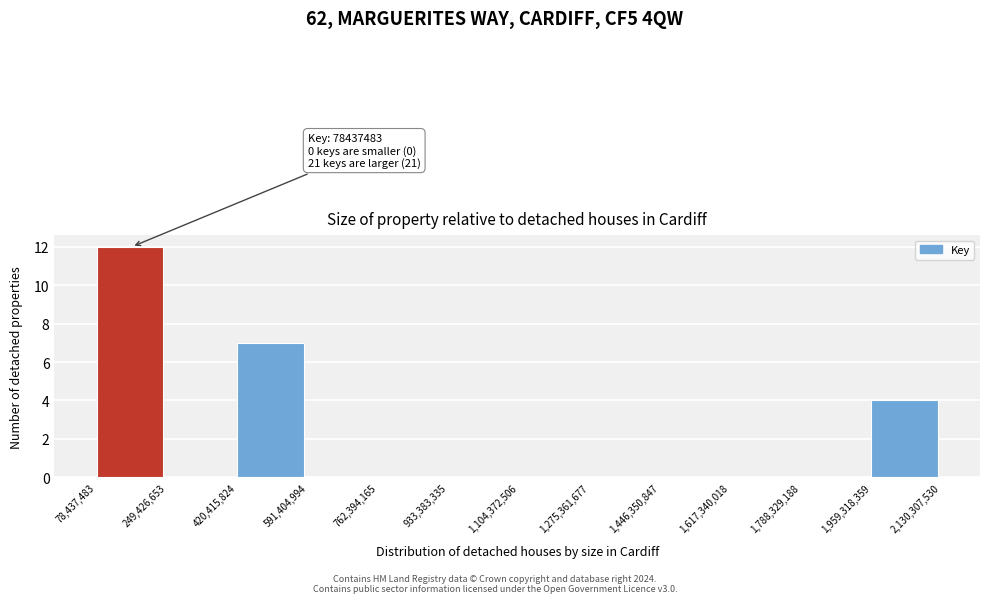

Which range on the x-axis has the tallest bar?

78,437,483 to 249,426,653